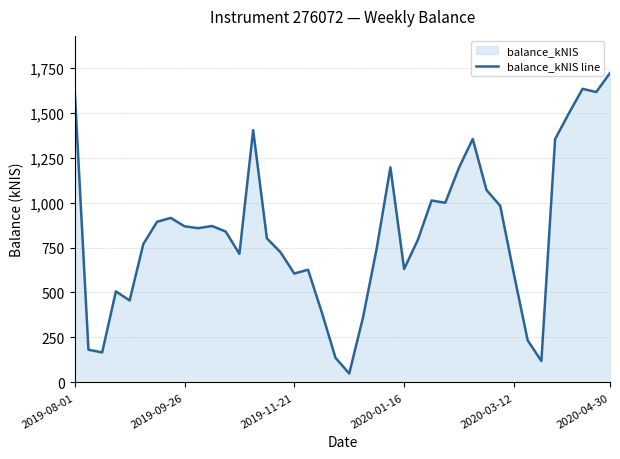

Is it true that the value at 13 is 1403.4?

True